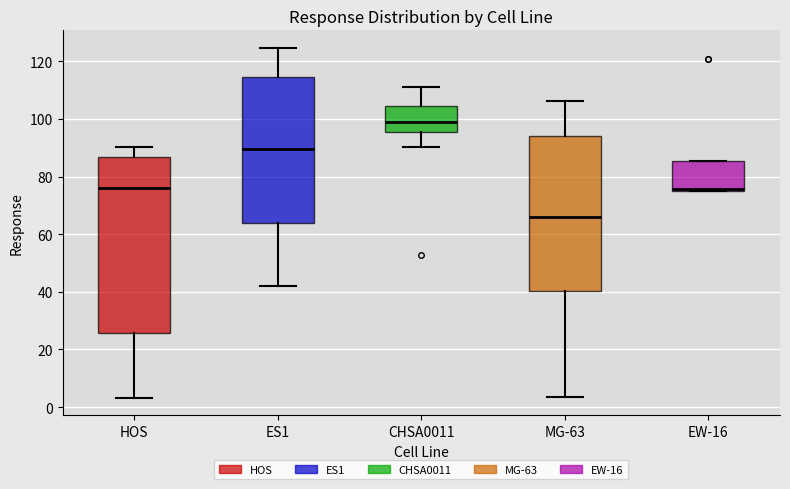

Where is the lower edge of the box for MG-63 on the y-axis? The values are not printed on the chart, so give them approximately, as read against the axis.

40